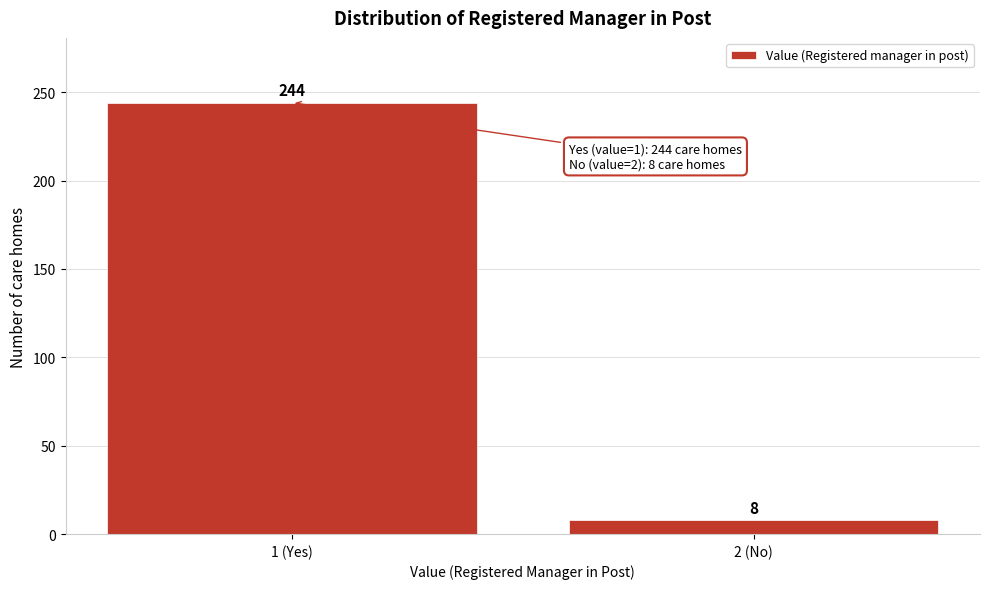

Reading left to right, transcribe all the data shown in this chart.

244	8